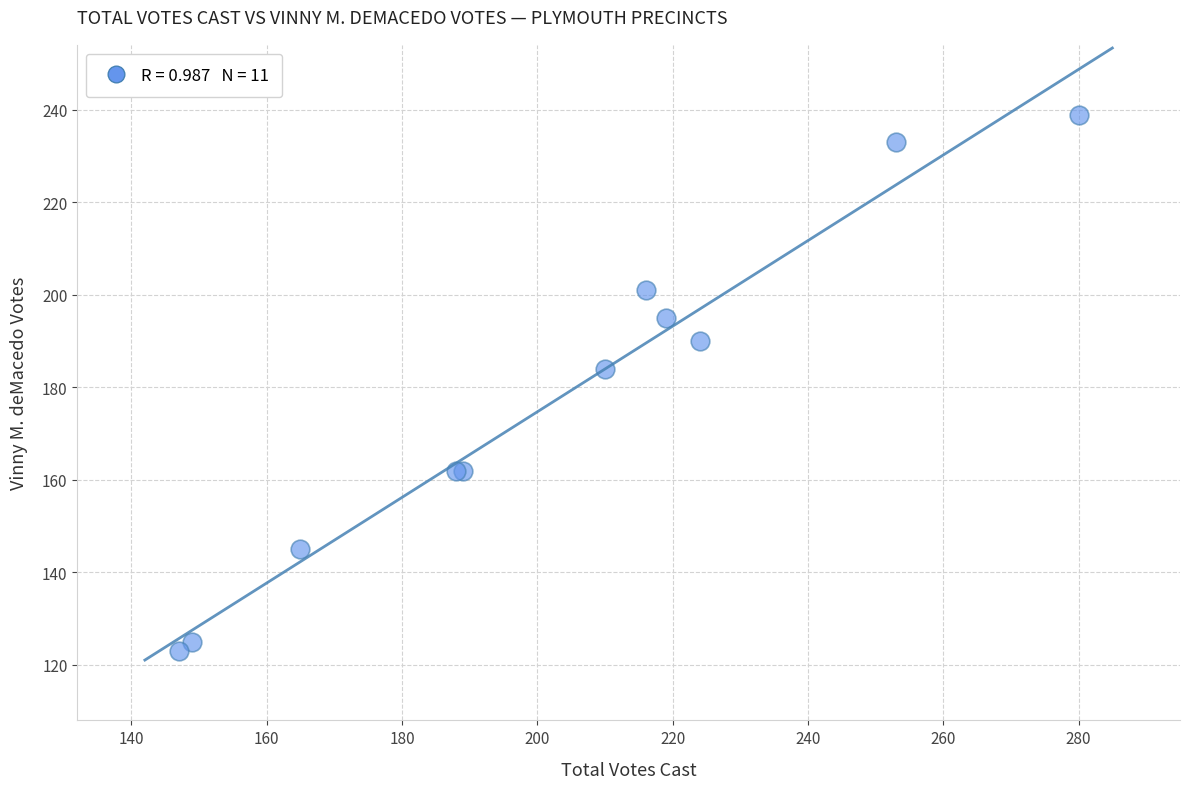

What Y value in the scatter plot is closest to 181?

184